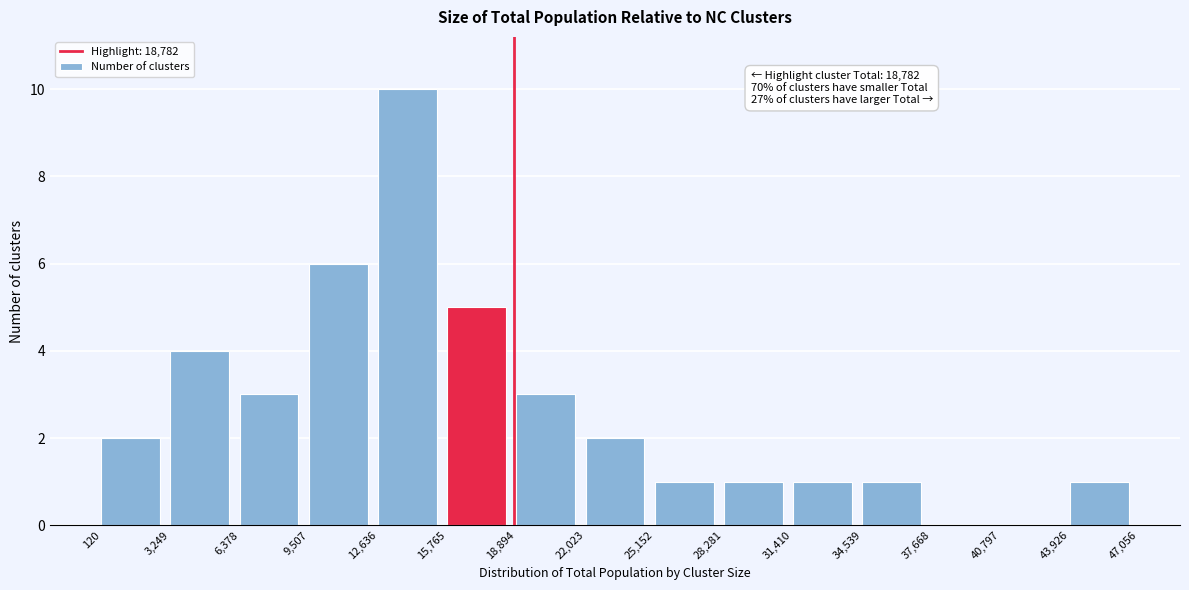

Over which range of the x-axis is the bar tallest?

12,636 to 15,765